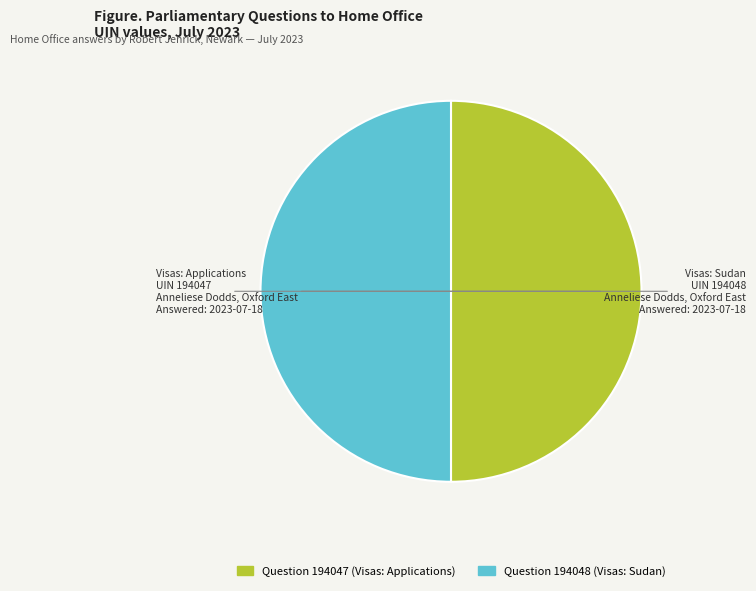

True or false: Question 194048 (Visas: Sudan) accounts for 62% of the total.

False